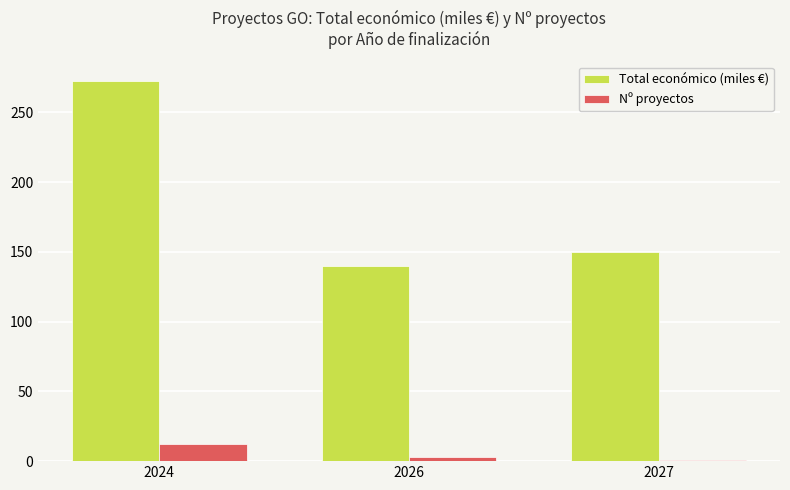

Between 2024 and 2027, which series saw the biggest shift?

Total económico (miles €)